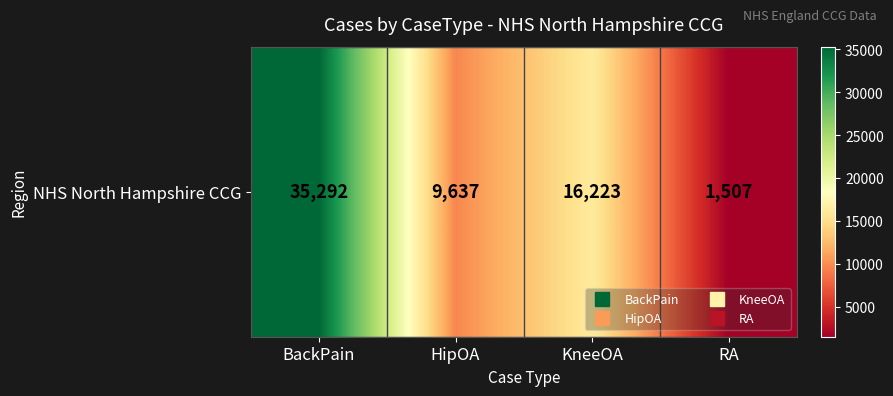

At which label does the data first exceed 16223?

BackPain